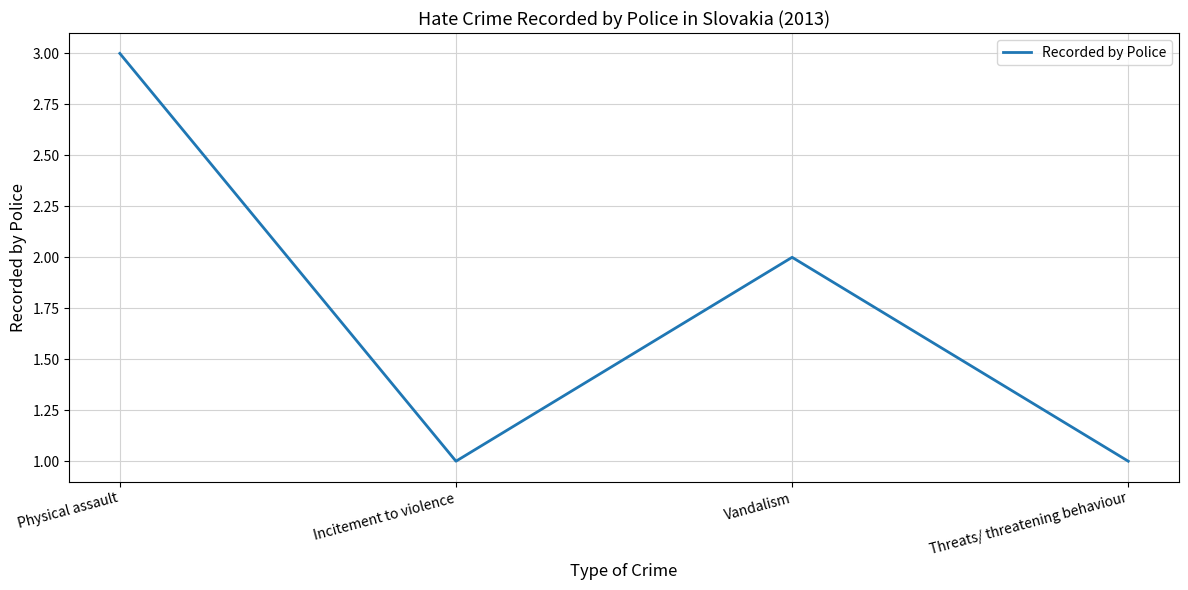

What is the change in value from Vandalism to Threats/ threatening behaviour?

-1